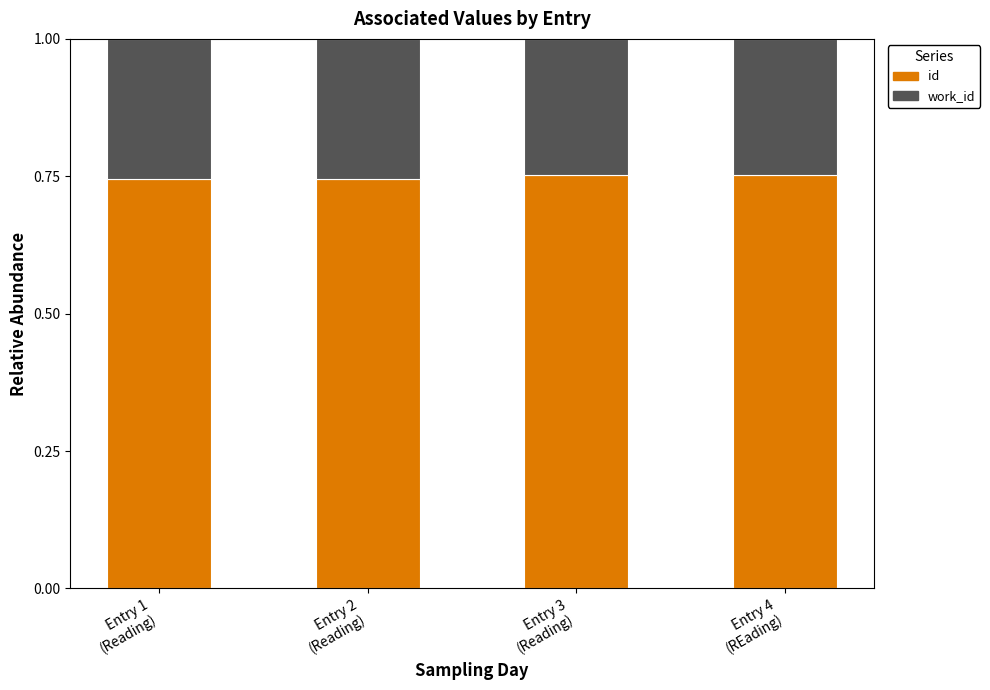

Count the id values in the range 0 to 1.

4